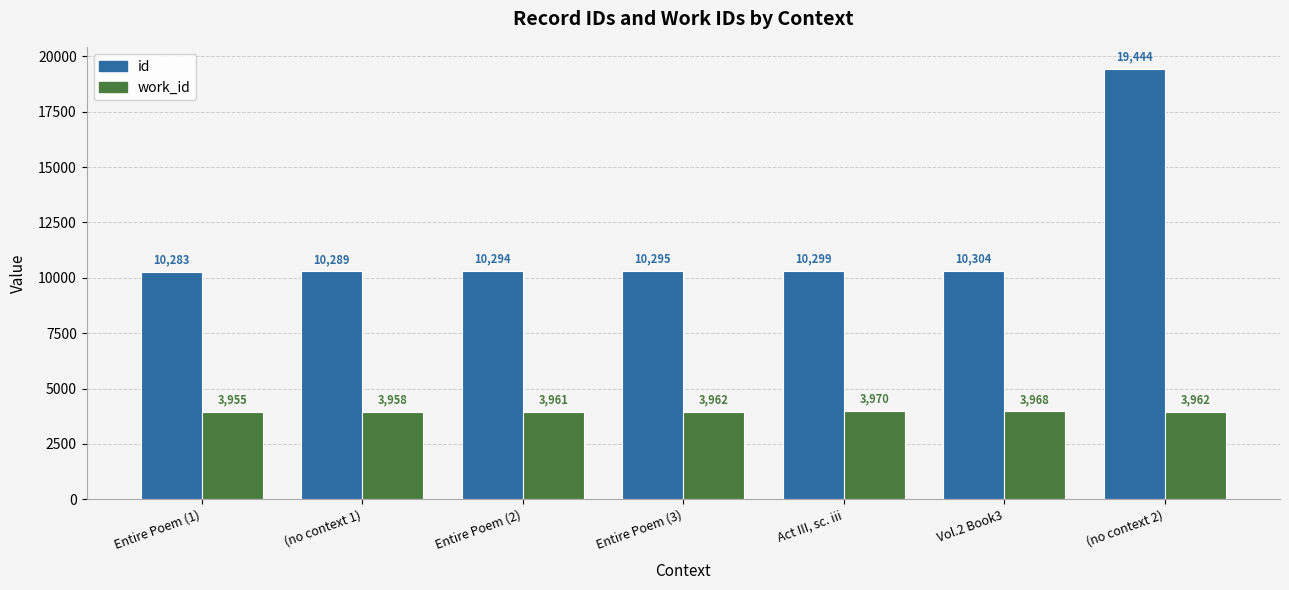

What is the value of the work_id bar at the 3rd from the left?

3961